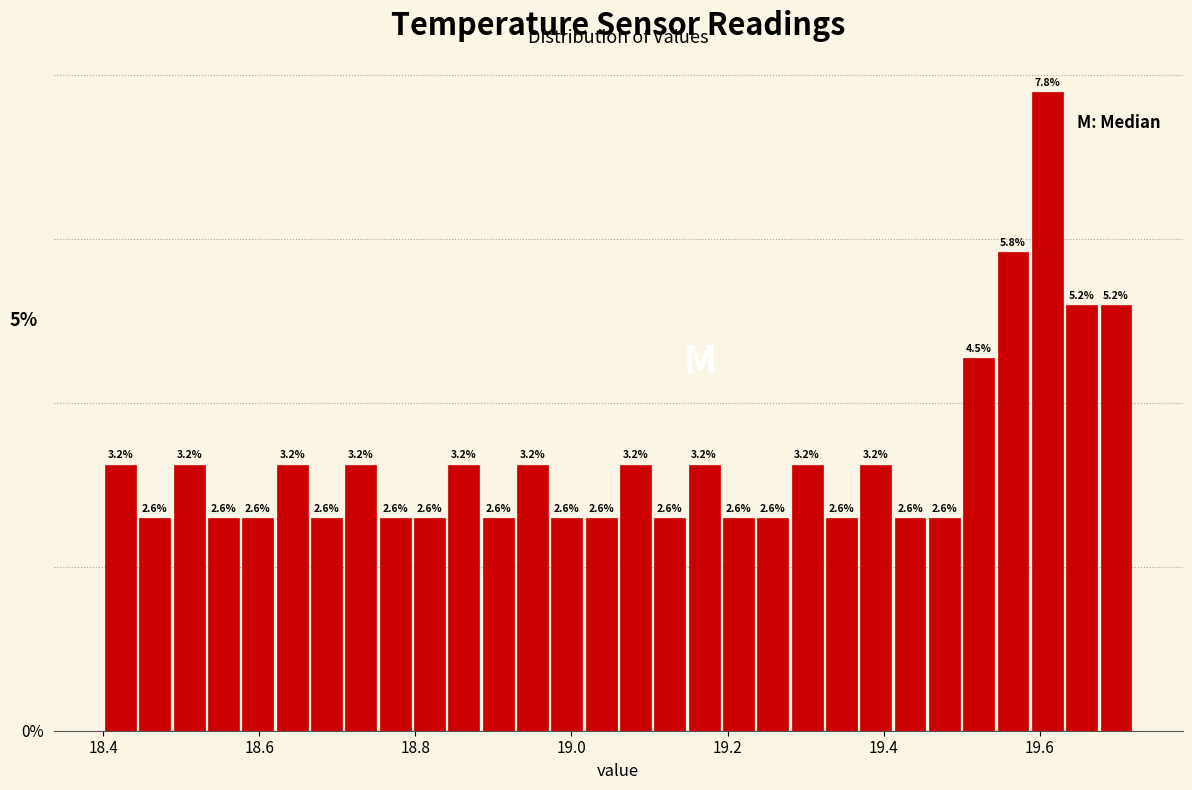

Read against the x-axis, roughly where is the centre of the tallest bar?

19.62